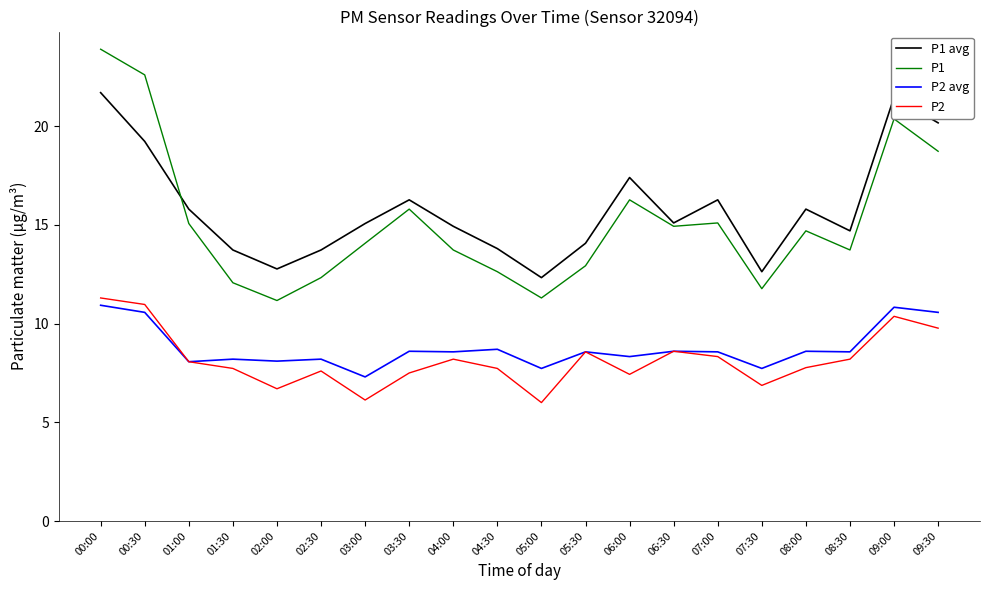

Is the value of P2 at 01:30 greater than the value of P1 at 06:00?

No